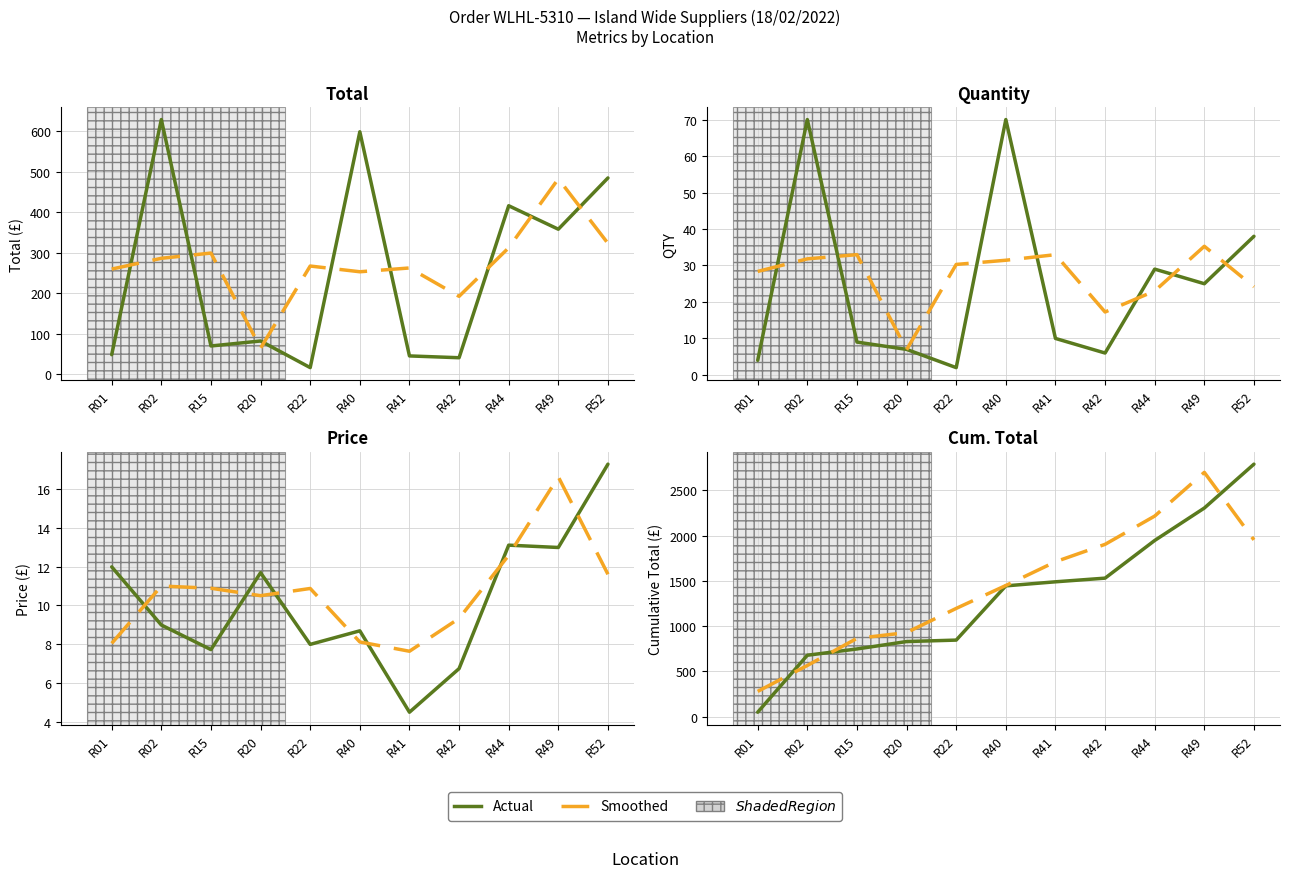

What is the sum of all Smoothed values?

15752.7